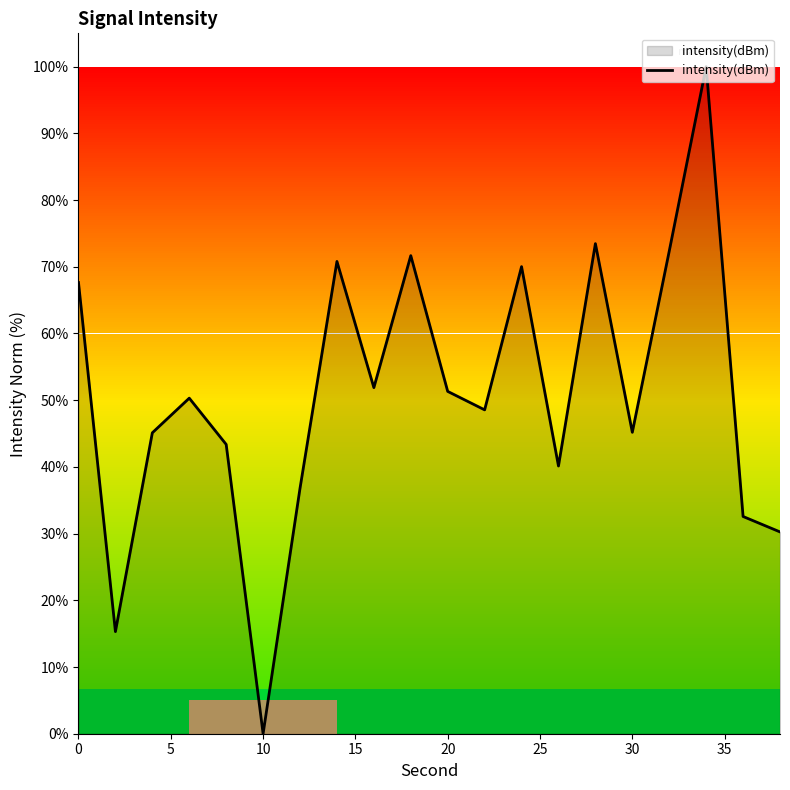

What is the greatest value displayed?

100.0